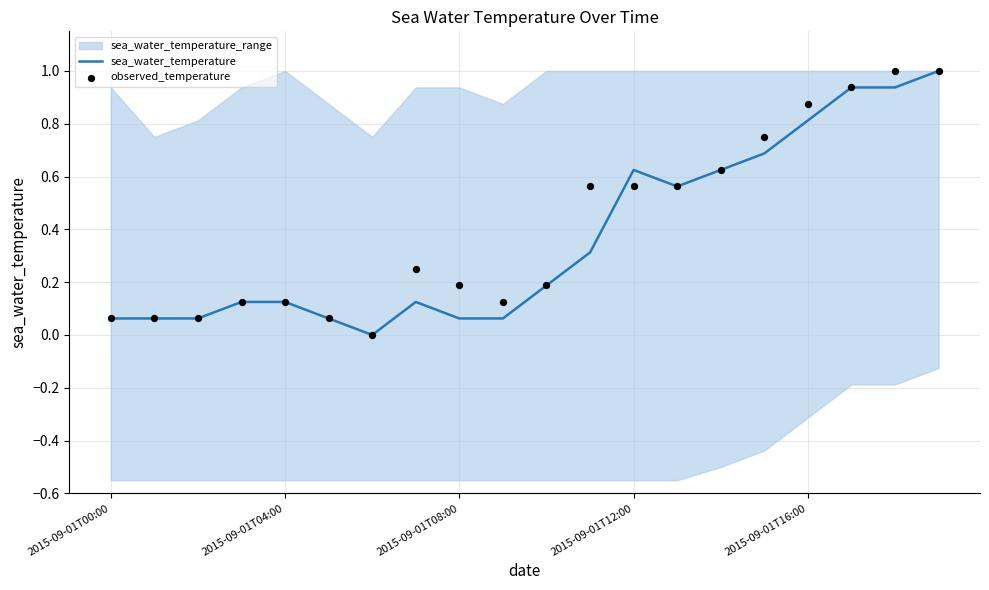

What is the maximum value for sea_water_temperature?

1.0